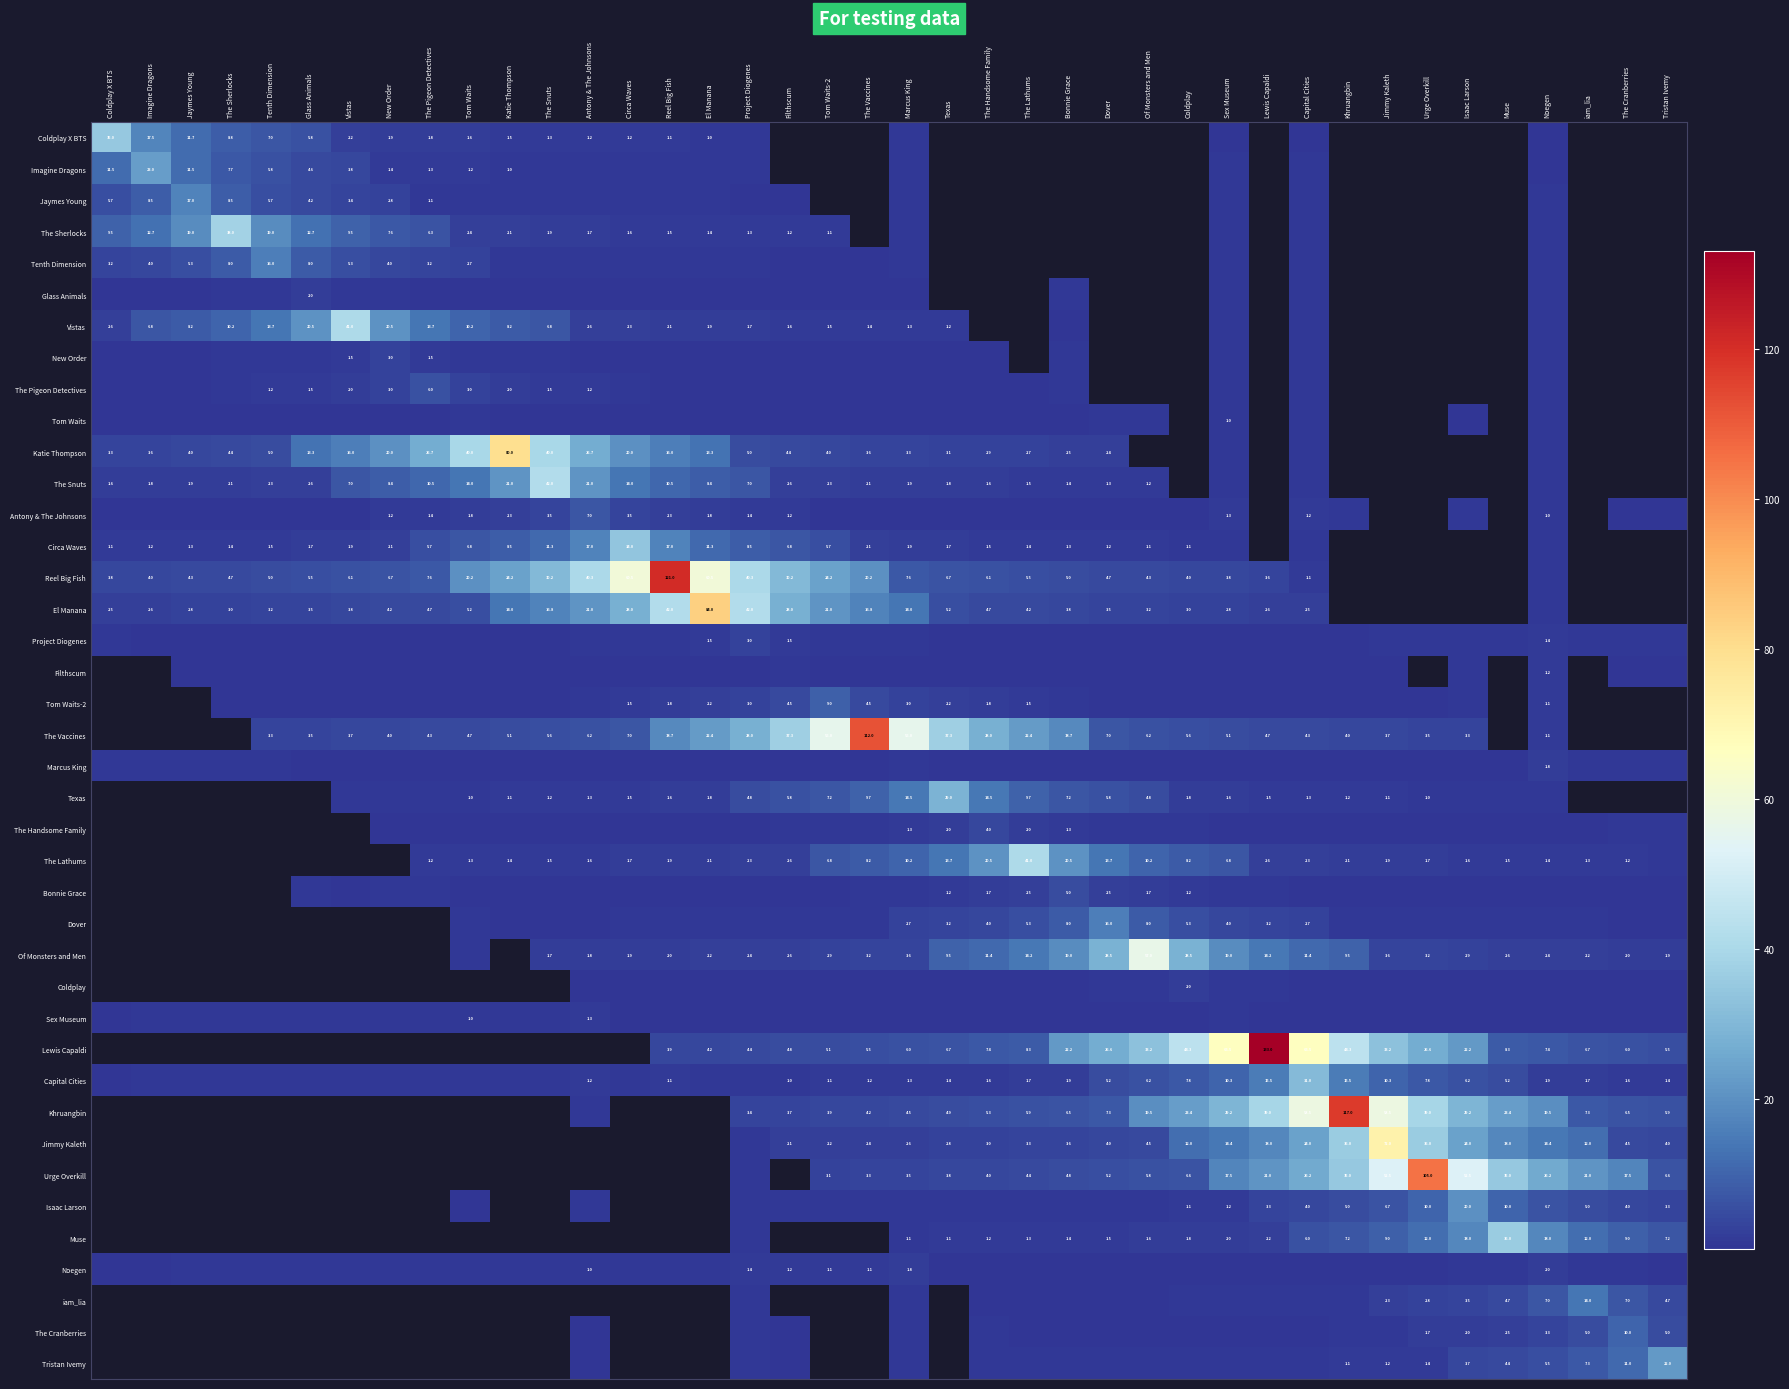

Between Filthscum and Khruangbin, which is larger?

Khruangbin